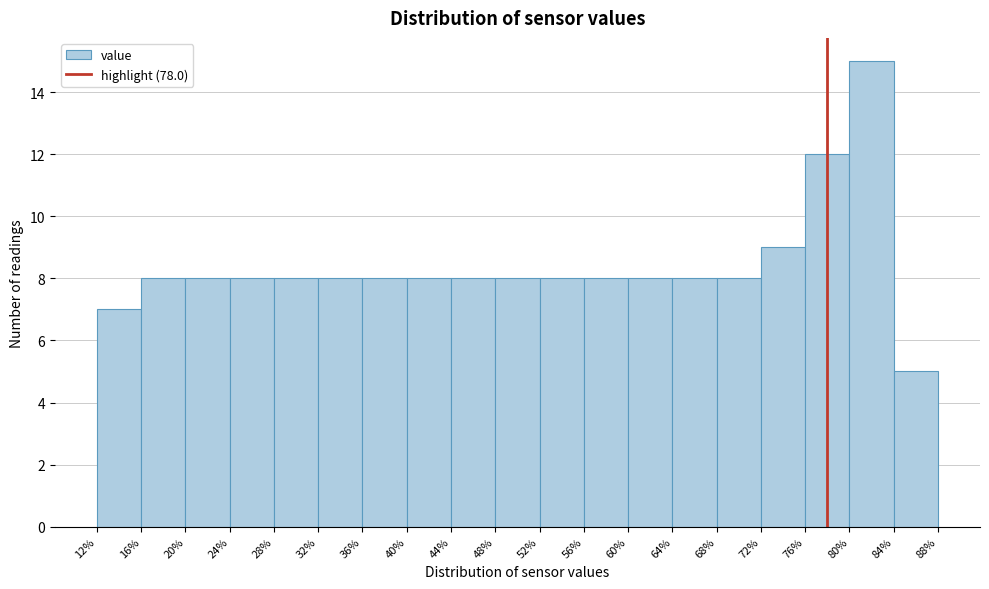

Reading left to right, transcribe this chart: for each bar, give the range it covers on the x-axis and its height. The values are not printed on the chart, so give them approximately, as read against the axis.

12% to 16%: 7
16% to 20%: 8
20% to 24%: 8
24% to 28%: 8
28% to 32%: 8
32% to 36%: 8
36% to 40%: 8
40% to 44%: 8
44% to 48%: 8
48% to 52%: 8
52% to 56%: 8
56% to 60%: 8
60% to 64%: 8
64% to 68%: 8
68% to 72%: 8
72% to 76%: 9
76% to 80%: 12
80% to 84%: 15
84% to 88%: 5